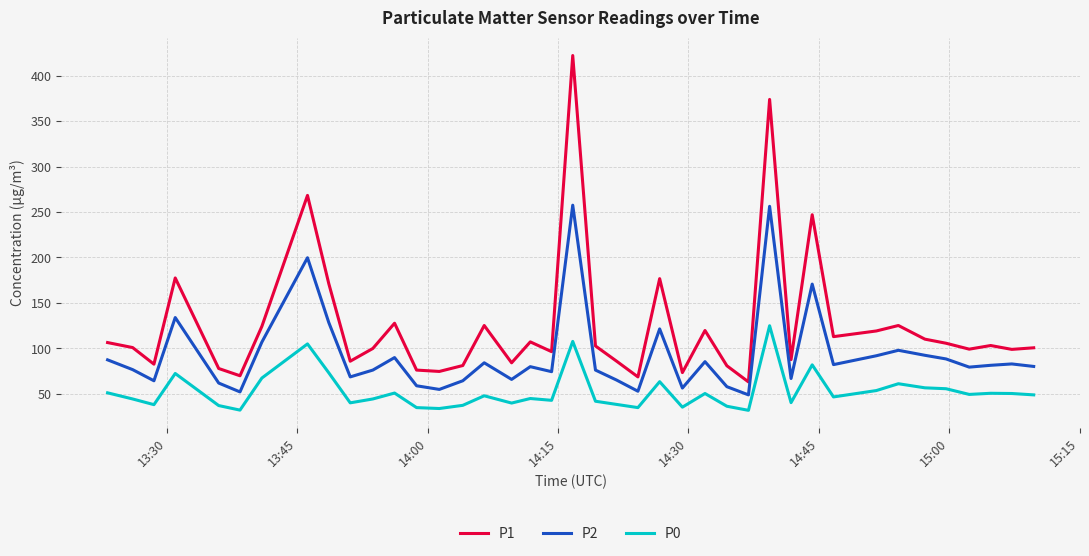

What is the smallest value displayed?

32.0